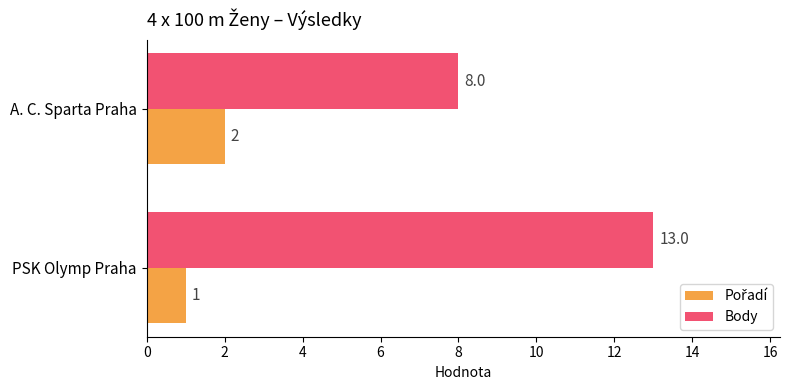

What is the smallest value displayed?

1